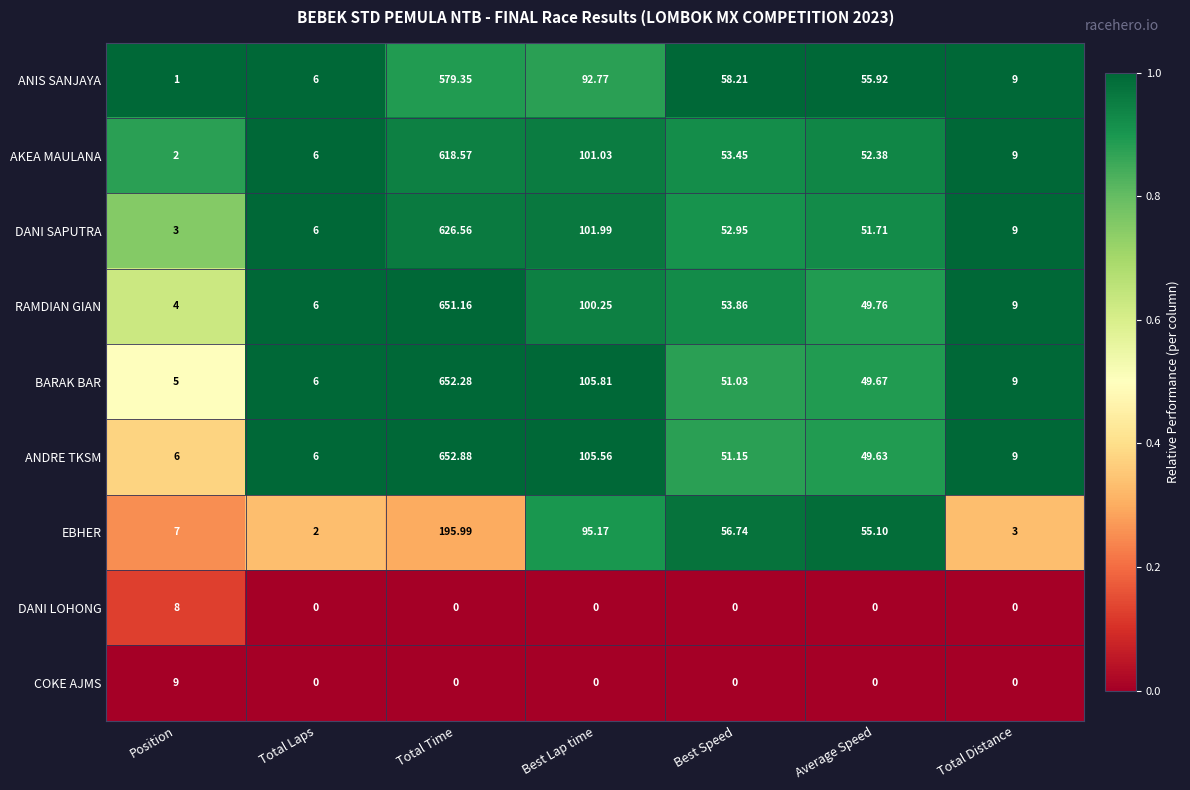

Which category has the highest value in the AKEA MAULANA series?

Total Time